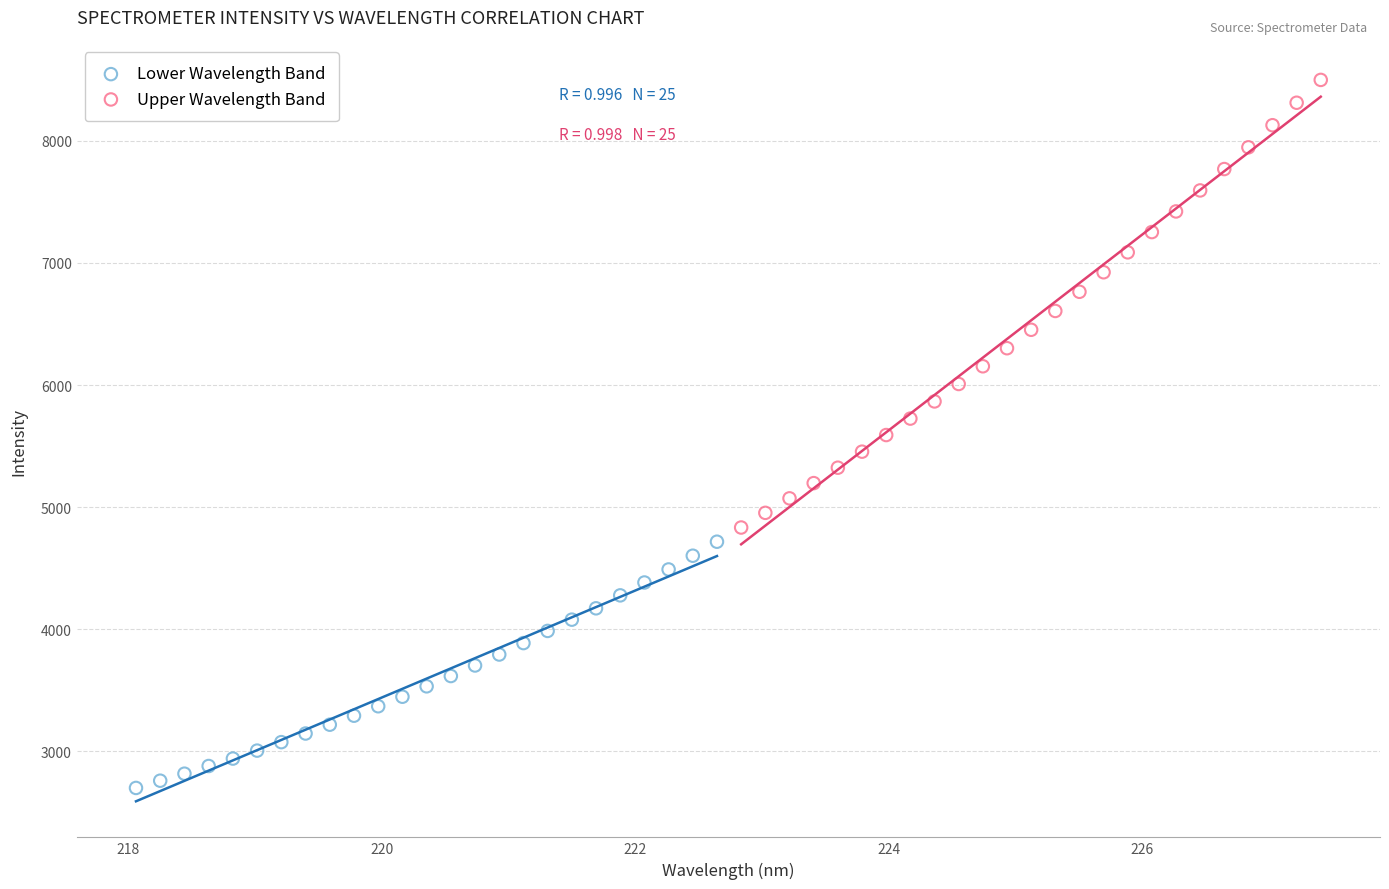

Which series contains the lowest Y value?

Lower Wavelength Band